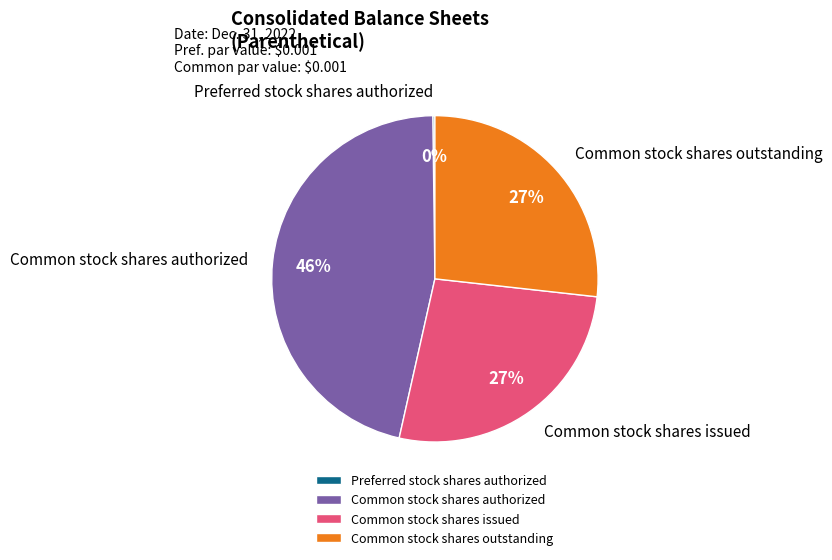

The Common stock shares authorized slice represents 46% of the pie. True or false?

True